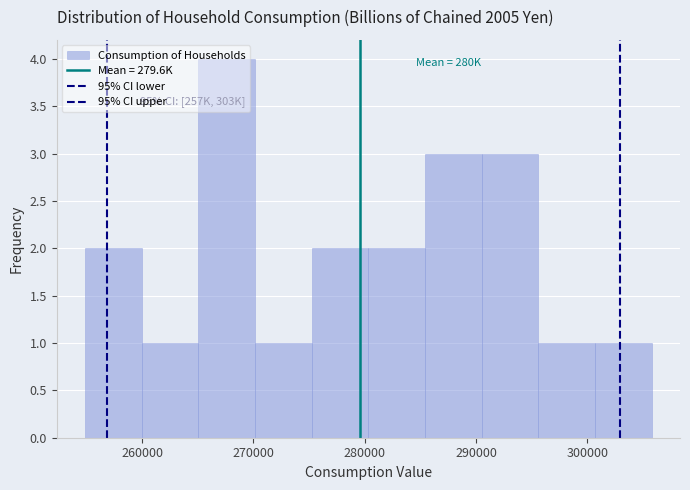

Over which range of the x-axis is the bar tallest?

265000 to 270000